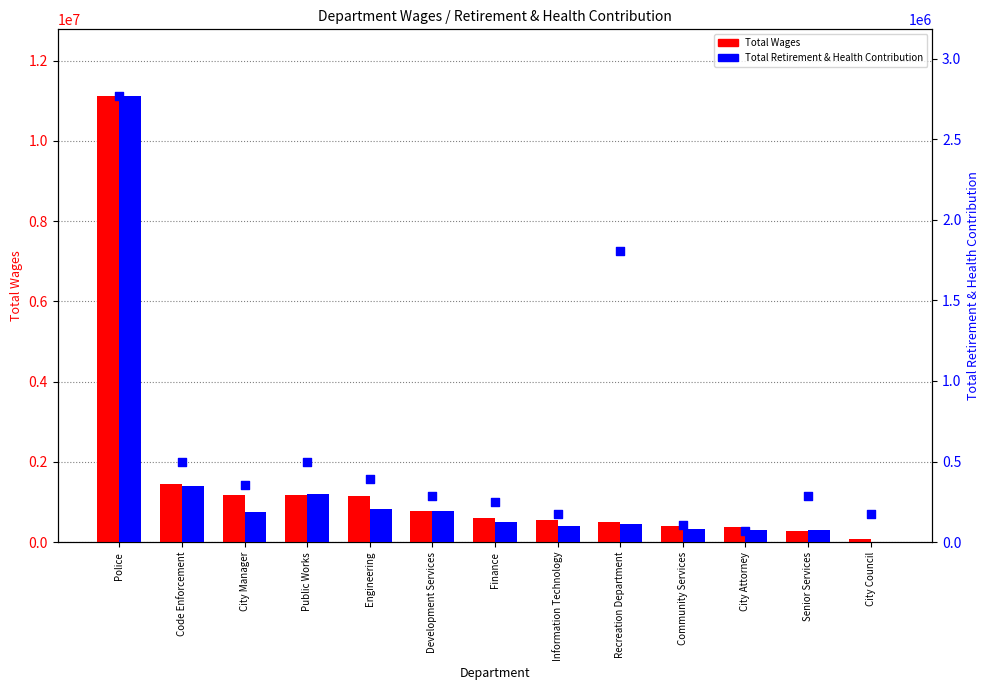

At how many categories does at least one series exceed 8135002?

1